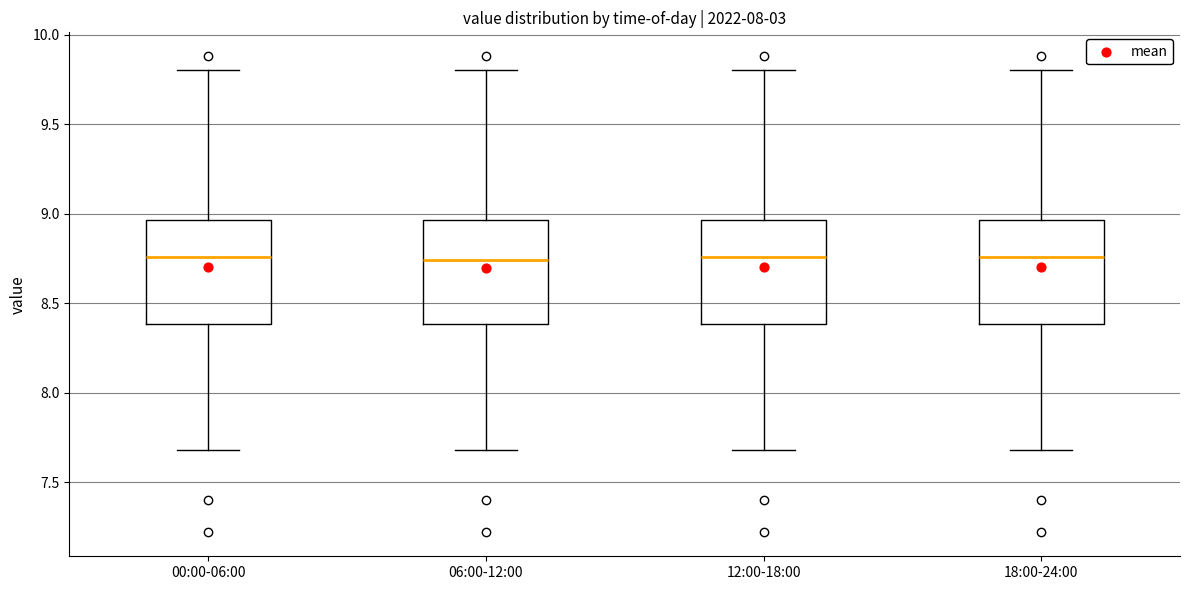

Reading left to right, transcribe this box plot: for each box, give where its median line is, the range the box spans, and where its two whiskers end, as read against the y-axis. The values are not printed on the chart, so give them approximately, as read against the axis.

00:00-06:00: median 8.75, box 8.40 to 8.95, whiskers 7.70 to 9.80
06:00-12:00: median 8.75, box 8.40 to 8.95, whiskers 7.70 to 9.80
12:00-18:00: median 8.75, box 8.40 to 8.95, whiskers 7.70 to 9.80
18:00-24:00: median 8.75, box 8.40 to 8.95, whiskers 7.70 to 9.80